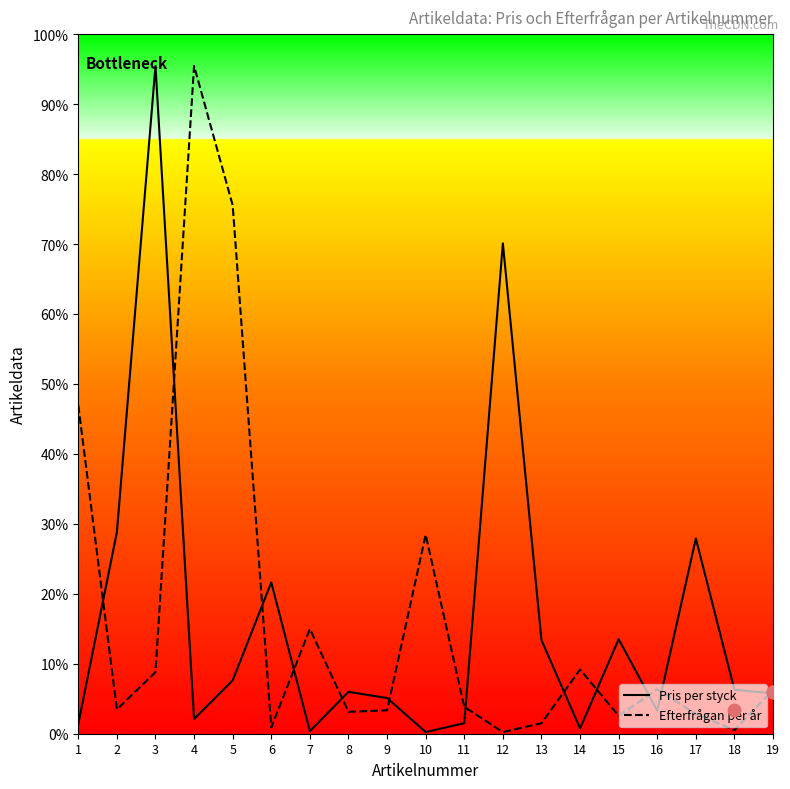

What are all the series names shown in the legend?

Pris per styck, Efterfrågan per år